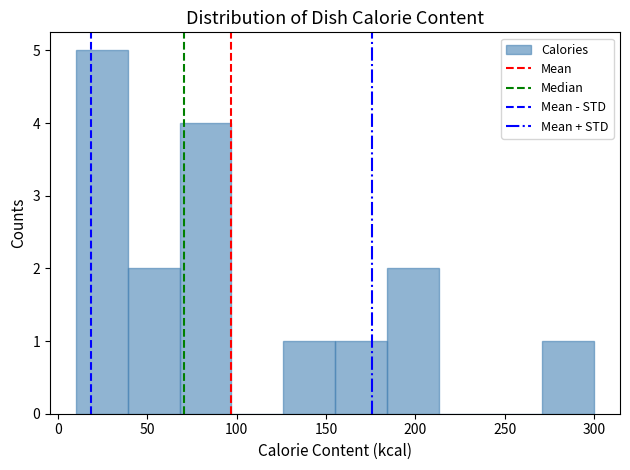

How tall is the bar that spans 184 to 213 on the x-axis? Neither the bar edges nor the heights are printed on the chart, so give them approximately, as read against the axes.

2